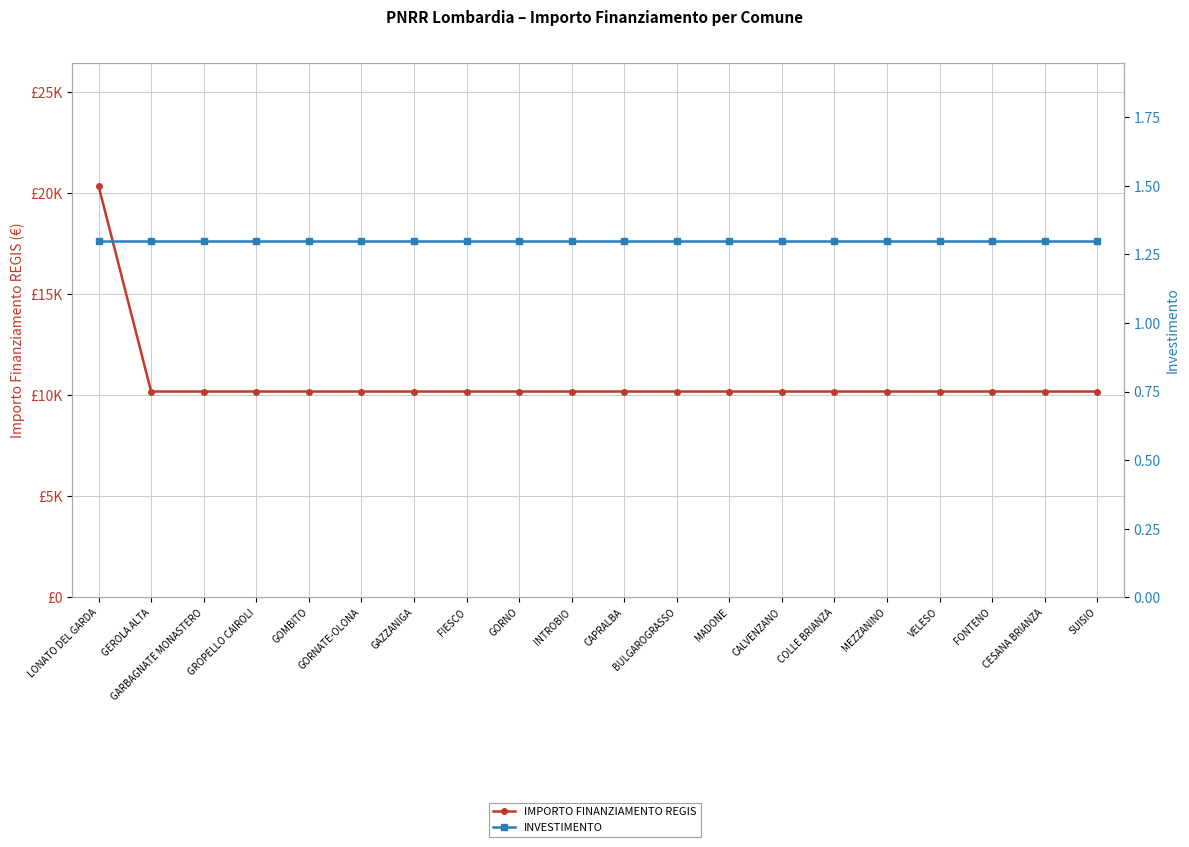

Which category has the highest value in the IMPORTO FINANZIAMENTO REGIS series?

LONATO DEL GARDA